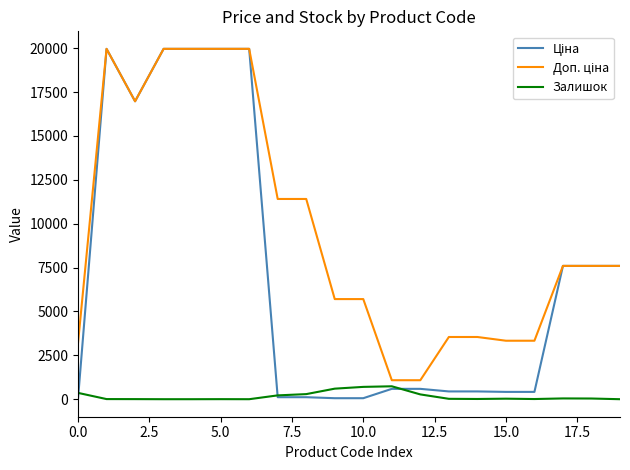

What is the greatest value displayed?

19964.2